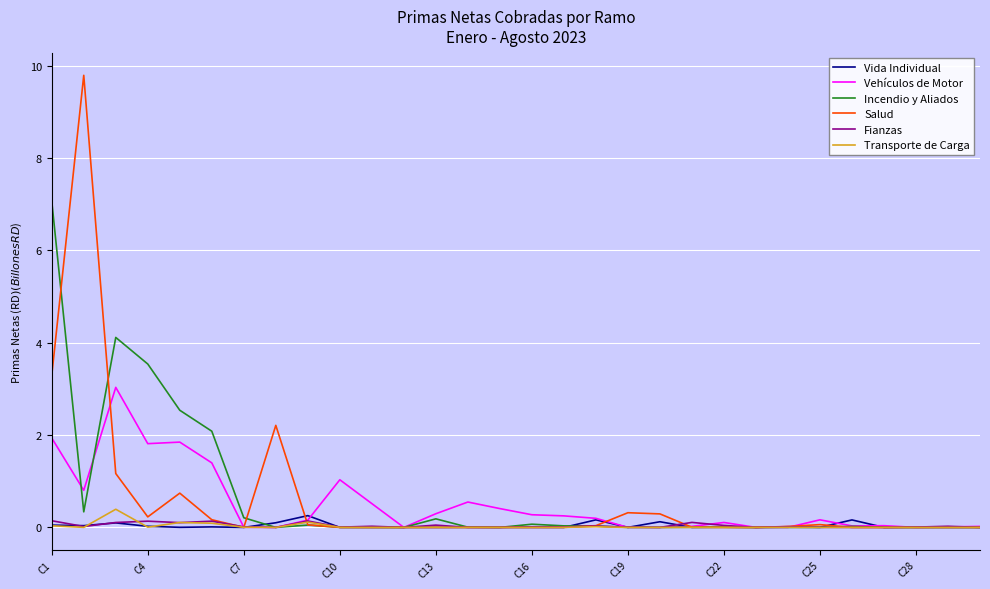

Which series has the largest range (max minus min)?

Salud